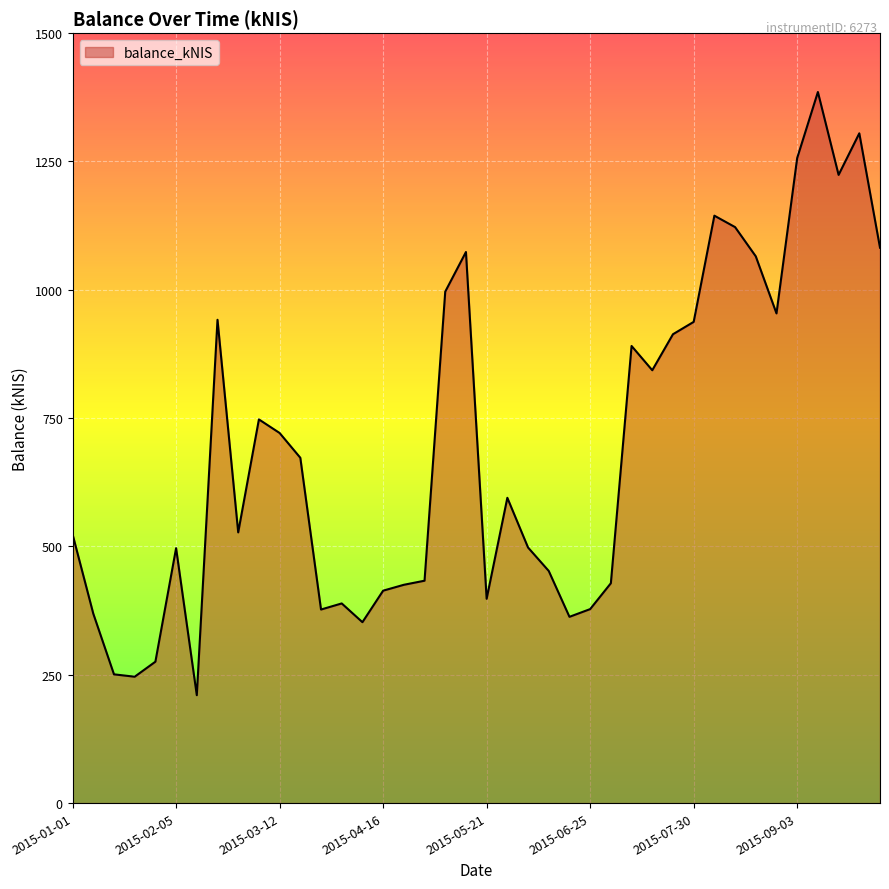

Count the number of values greater than 594.

20